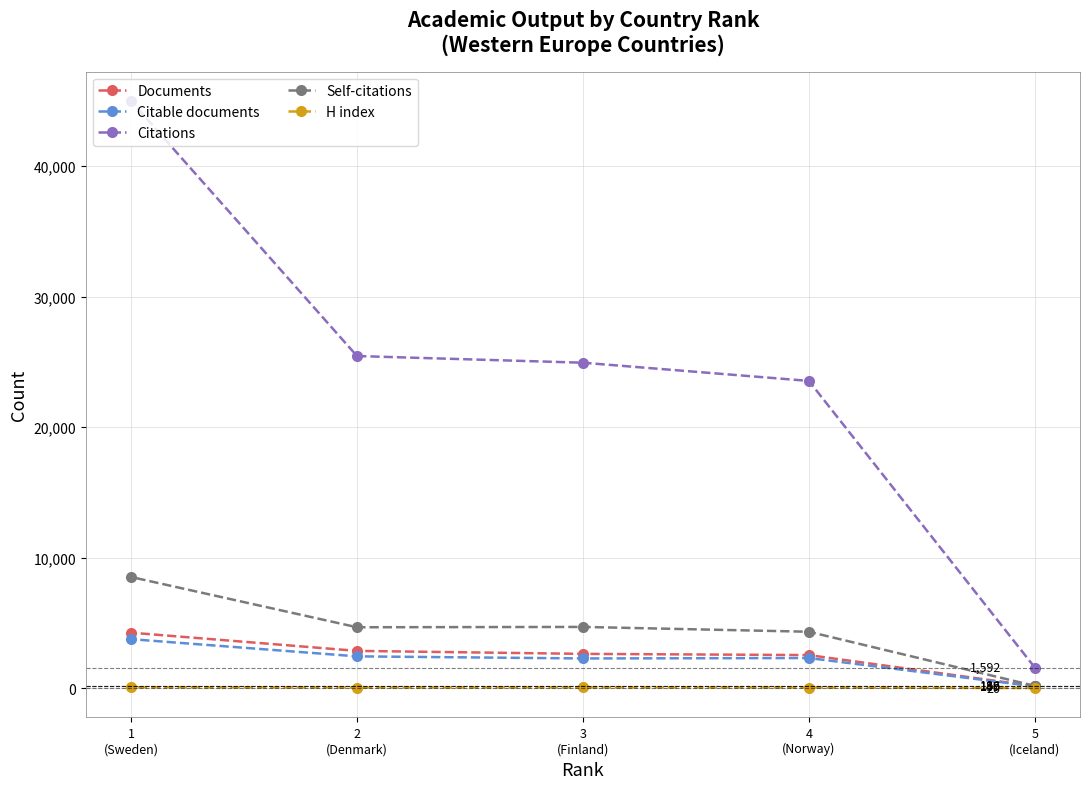

What is the value of the Self-citations point at the 4th from the left?

4332